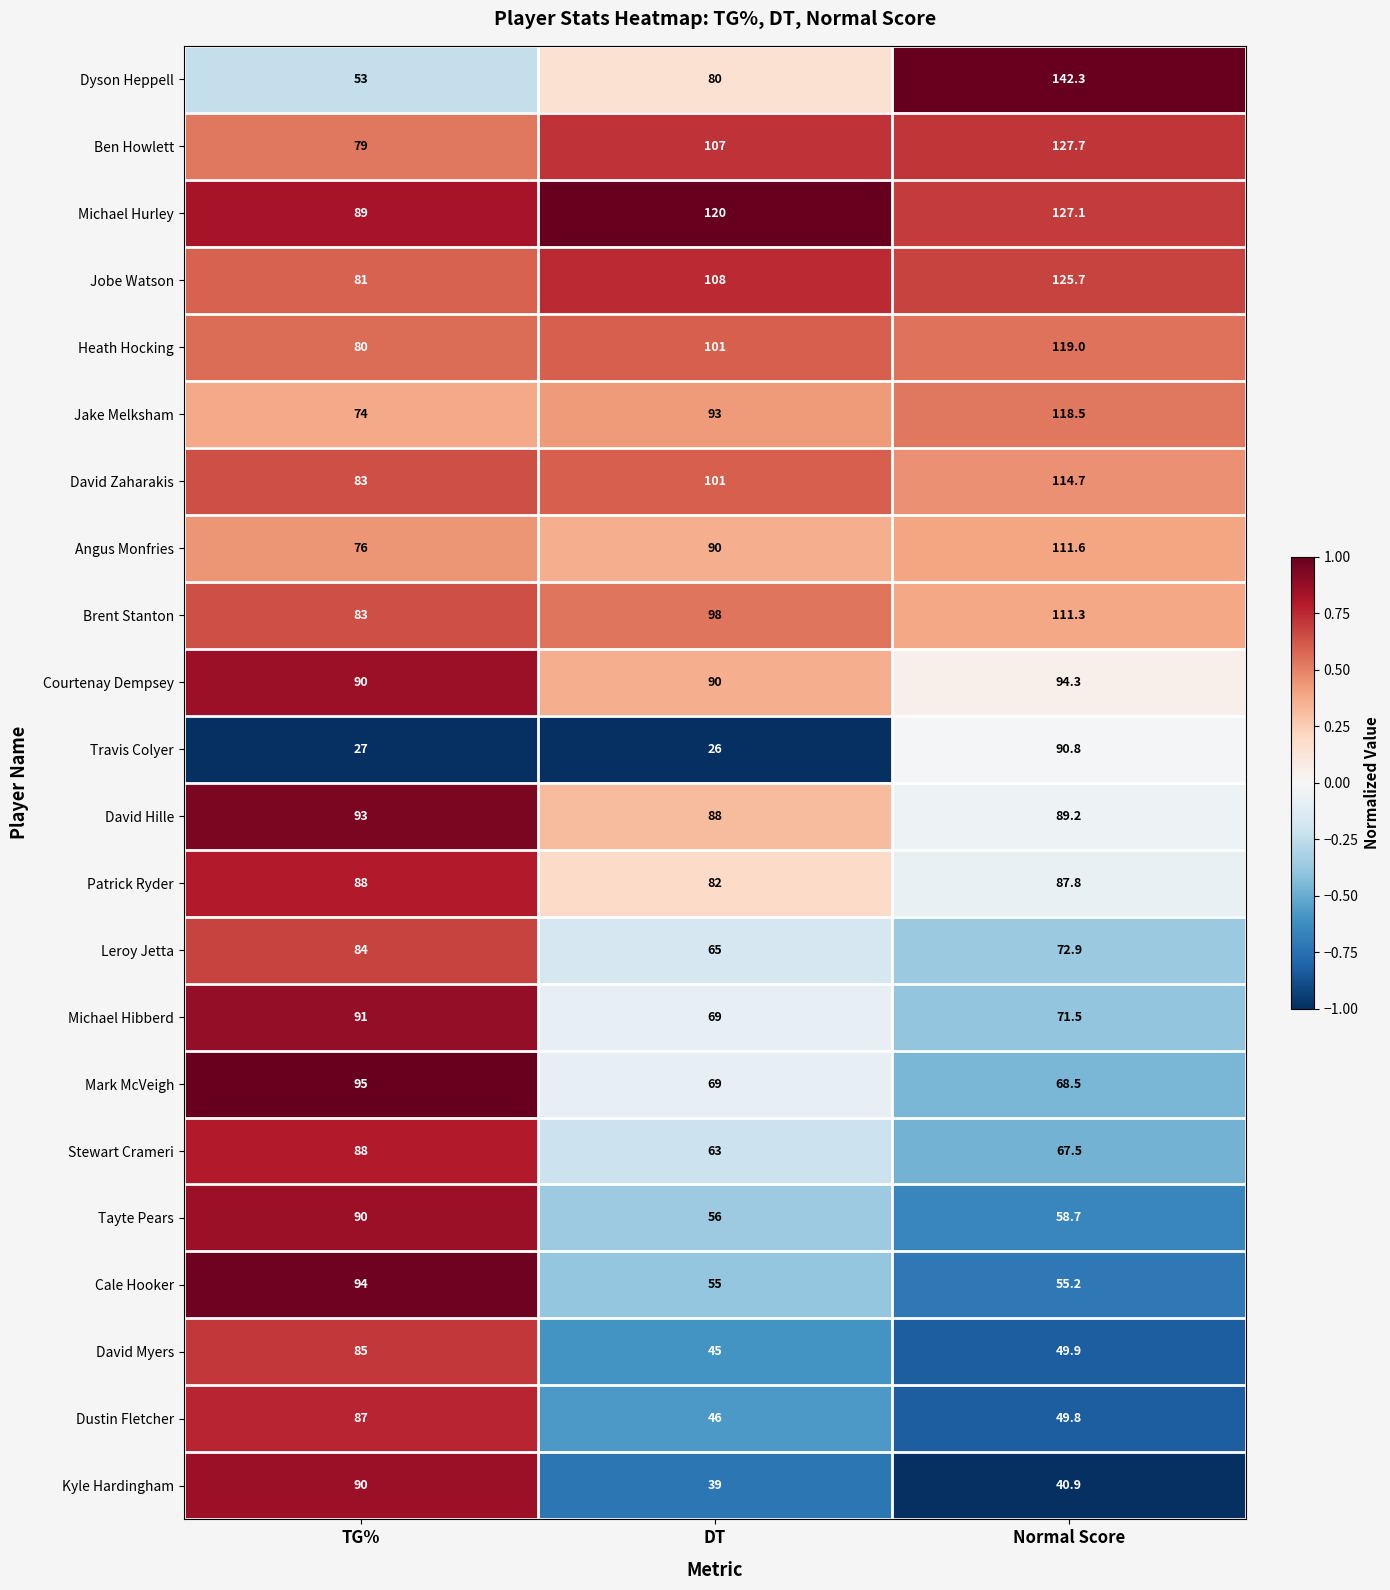

What is the approximate value of Patrick Ryder at DT?

82.0